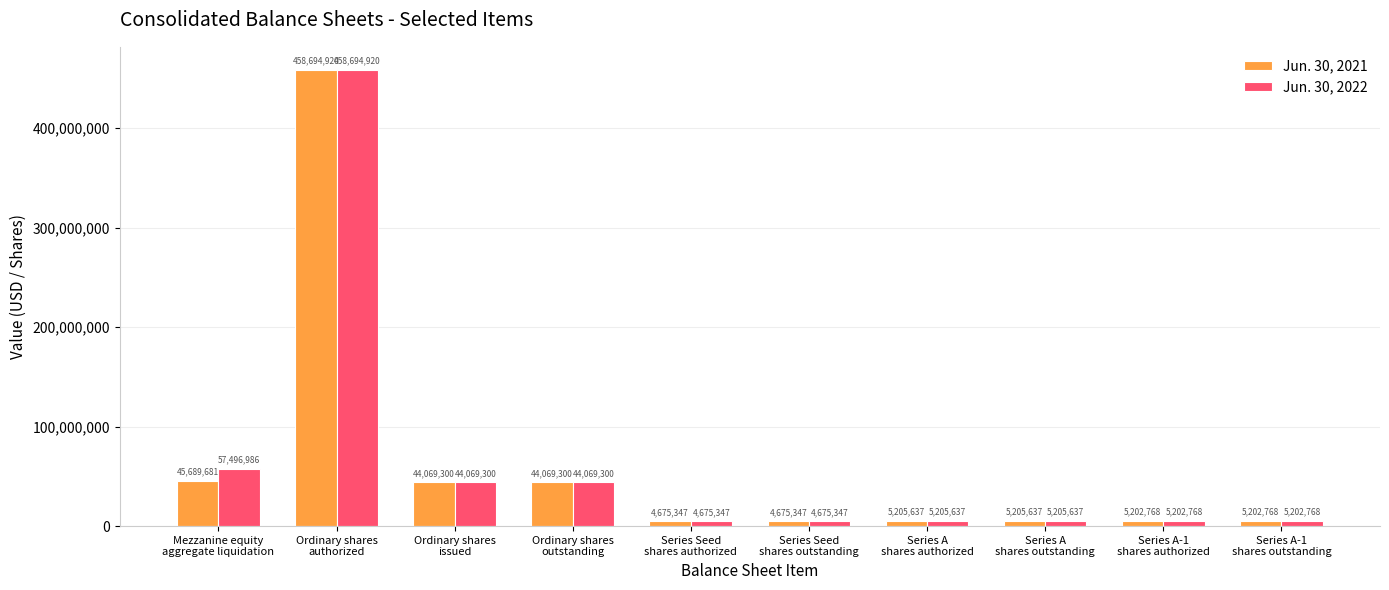

What is the difference between the second highest and second lowest values in the Jun. 30, 2022 series?

52821639